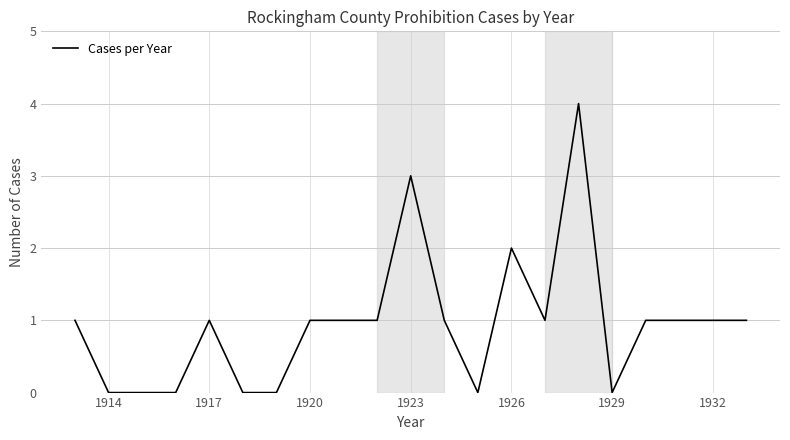

What is the difference between the maximum and minimum values?

4